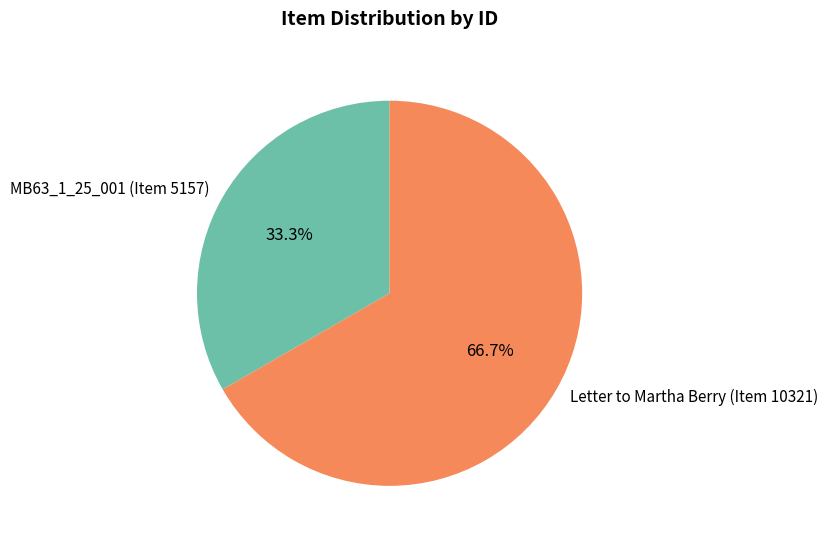

Is the sum of Letter to Martha Berry (Item 10321) and MB63_1_25_001 (Item 5157) greater than half?

Yes